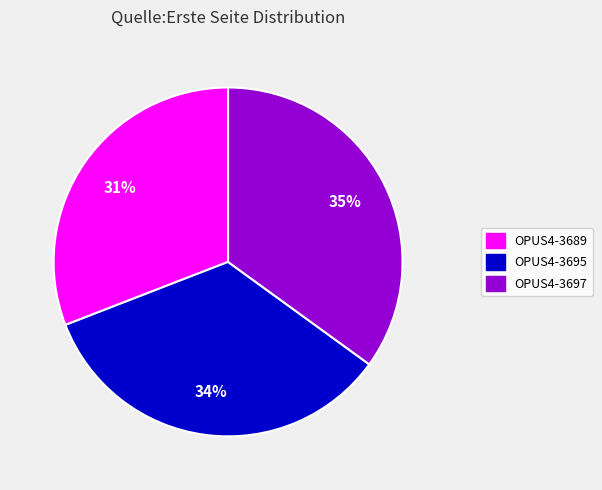

Combined, do OPUS4-3689 and OPUS4-3697 account for over 50%?

Yes